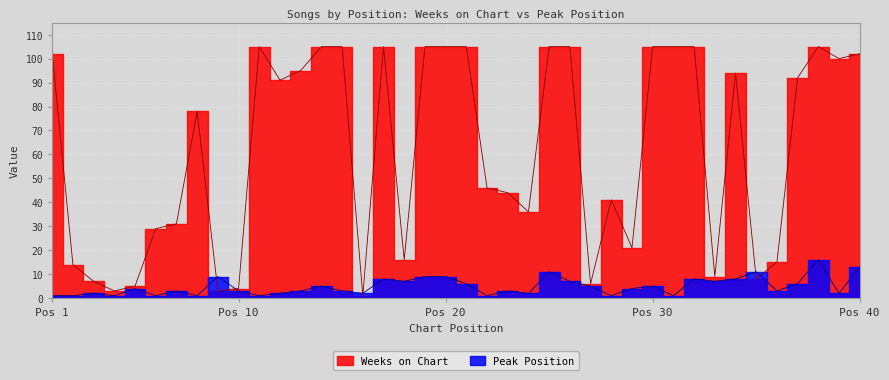

At which label is Weeks on Chart closest to 53?

22